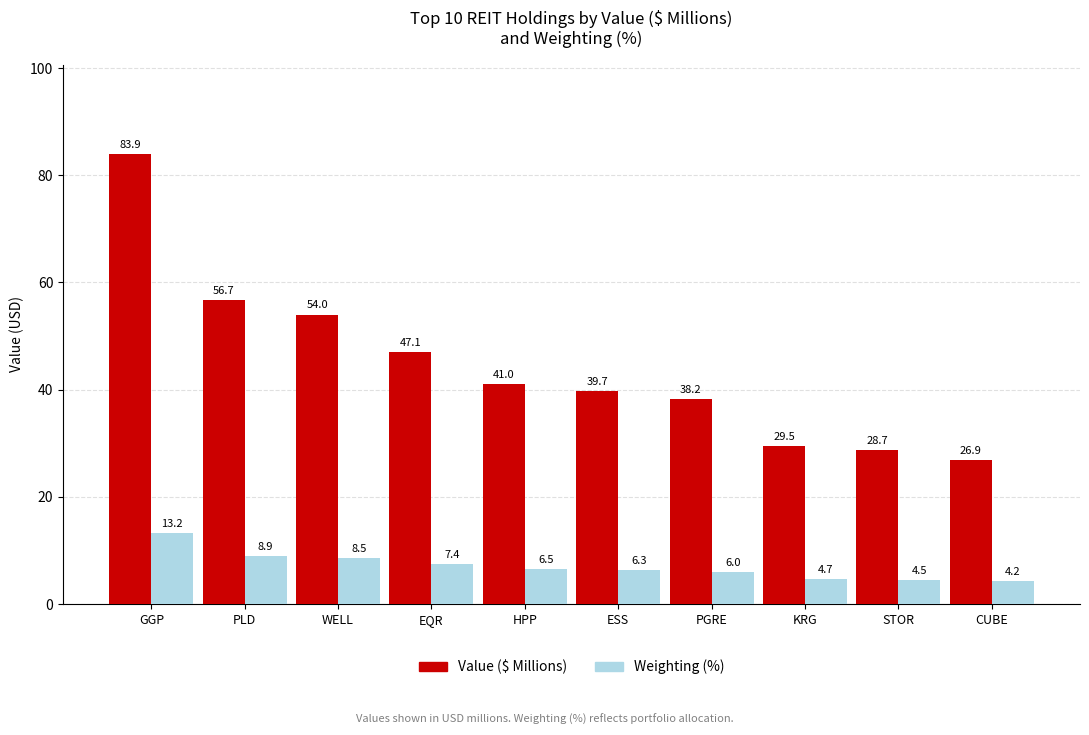

What are all the series names shown in the legend?

Value ($ Millions), Weighting (%)